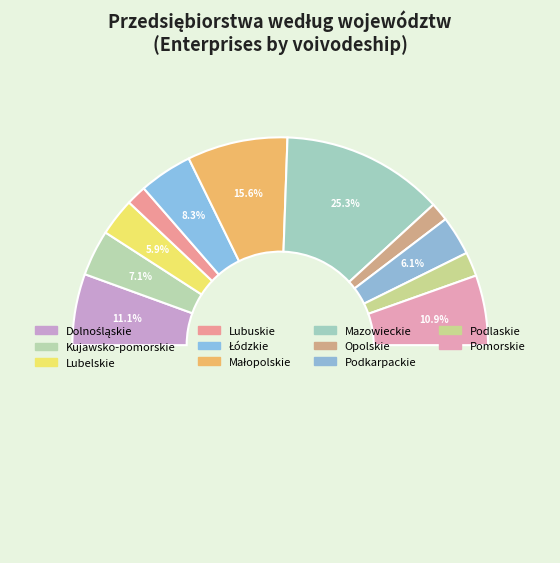

True or false: Małopolskie accounts for 16% of the total.

True